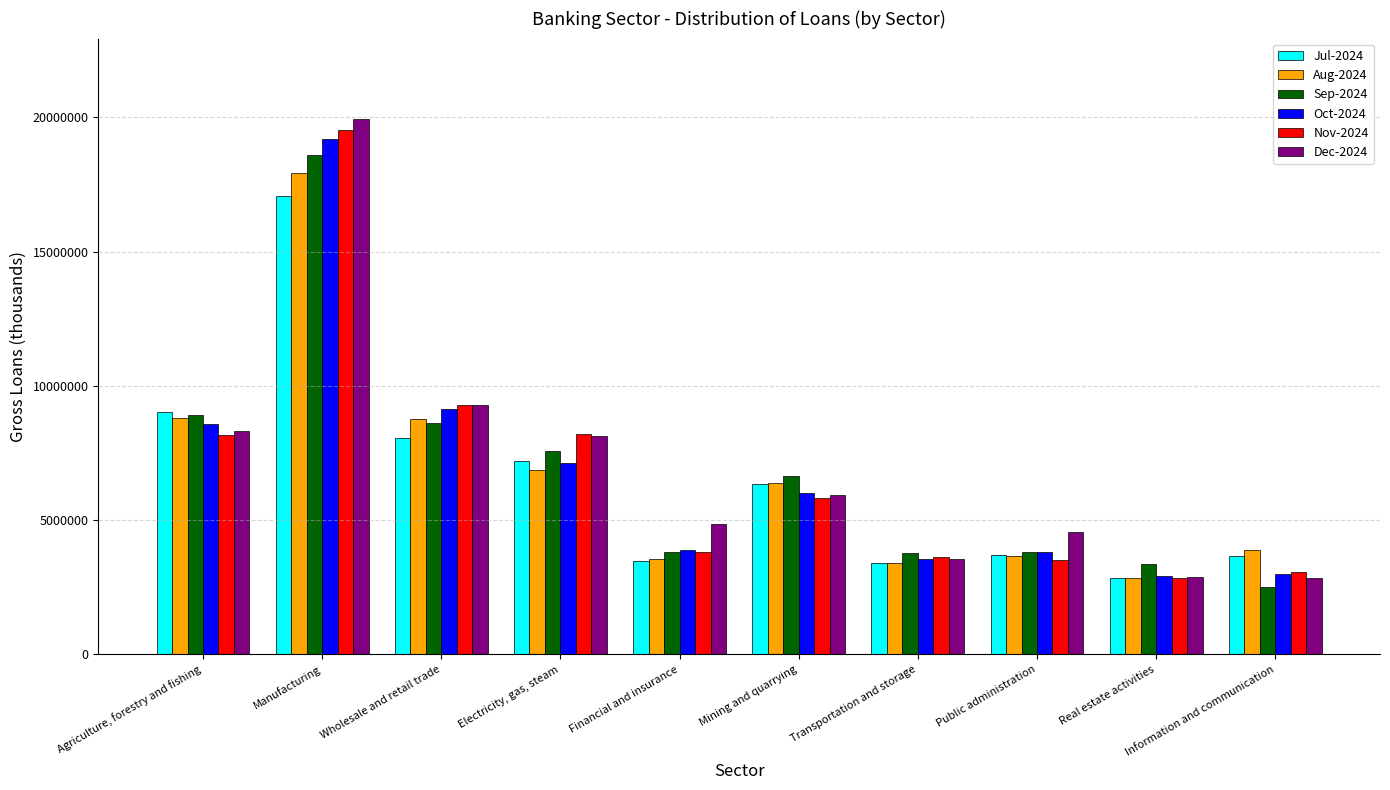

Is it true that Jul-2024 equals 1446886.6 at Financial and insurance?

False